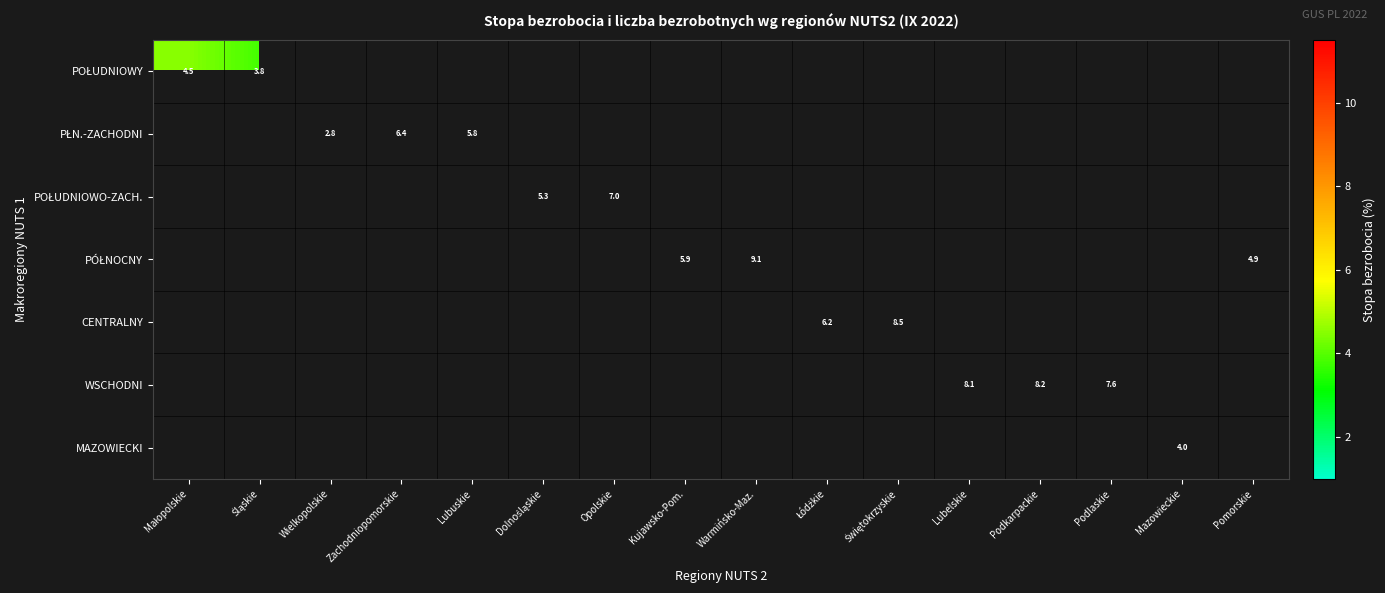

What is the minimum value shown in the chart?

2.8